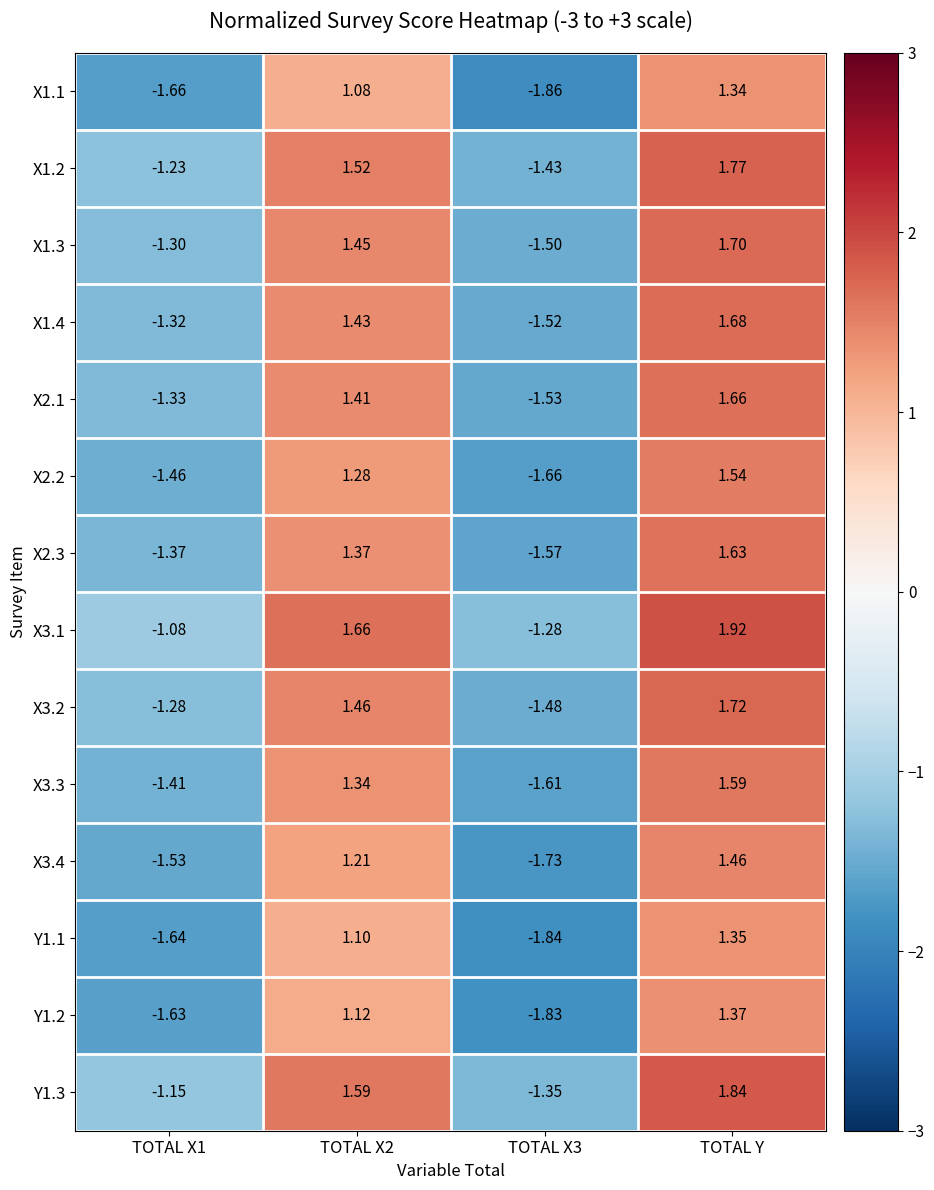

Which category has the highest value in the X1.3 series?

TOTAL Y